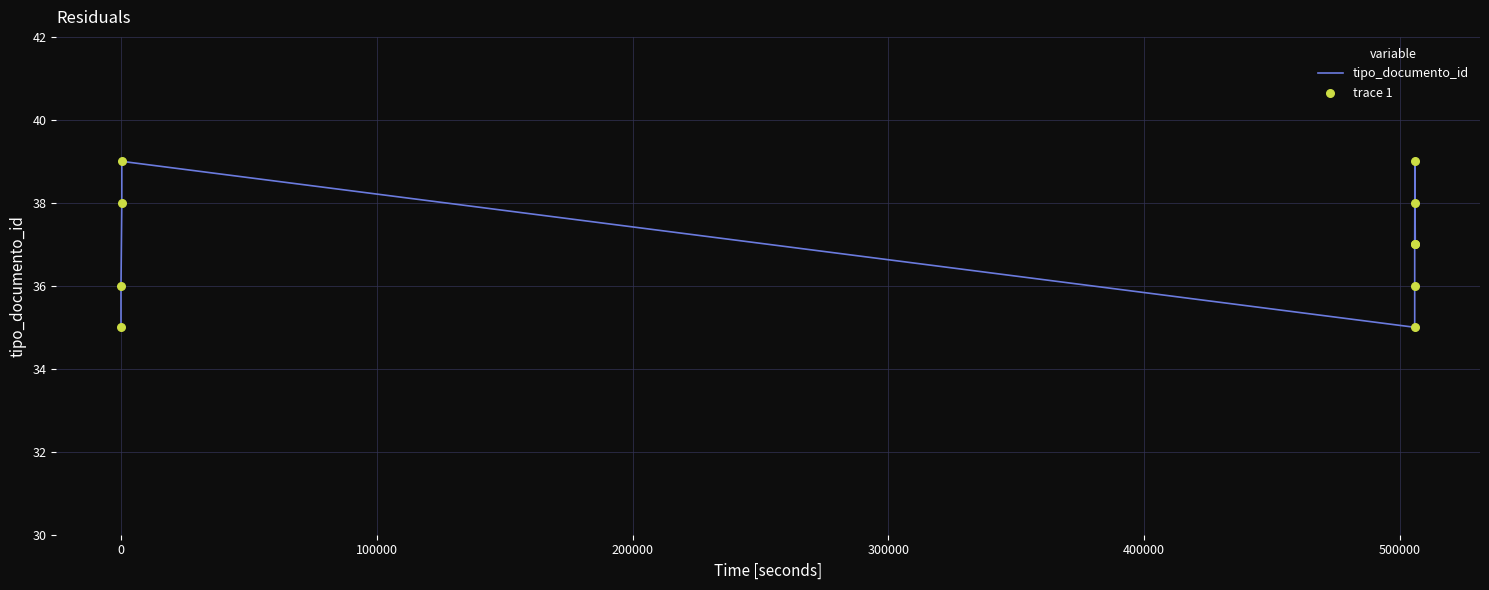

Which series has the widest spread of Y values?

tipo_documento_id